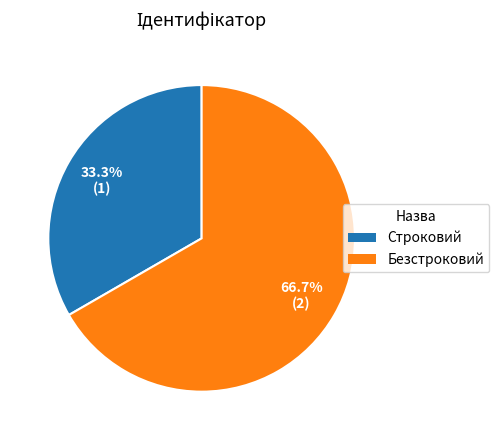

Rank the categories by value from highest to lowest.

Безстроковий, Строковий